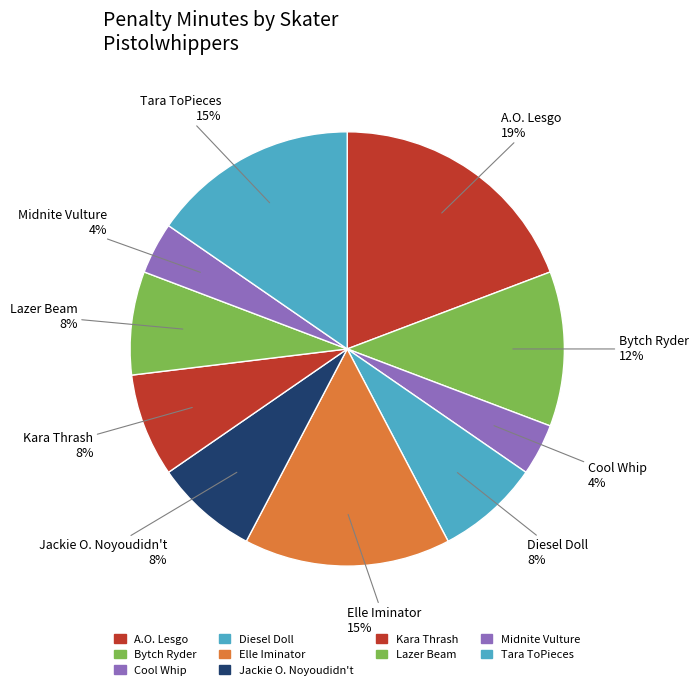

The Cool Whip slice represents 4% of the pie. True or false?

True